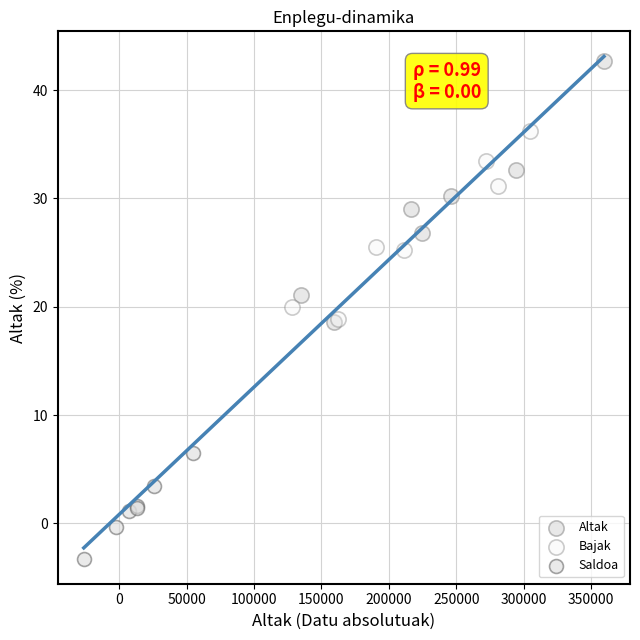

Which series reaches the minimum Y coordinate?

Saldoa